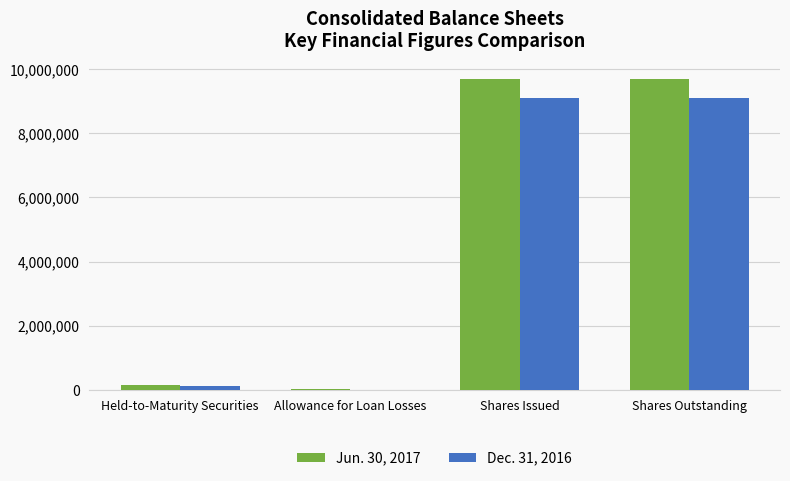

What is the total value across all series at Shares Outstanding?

18804337